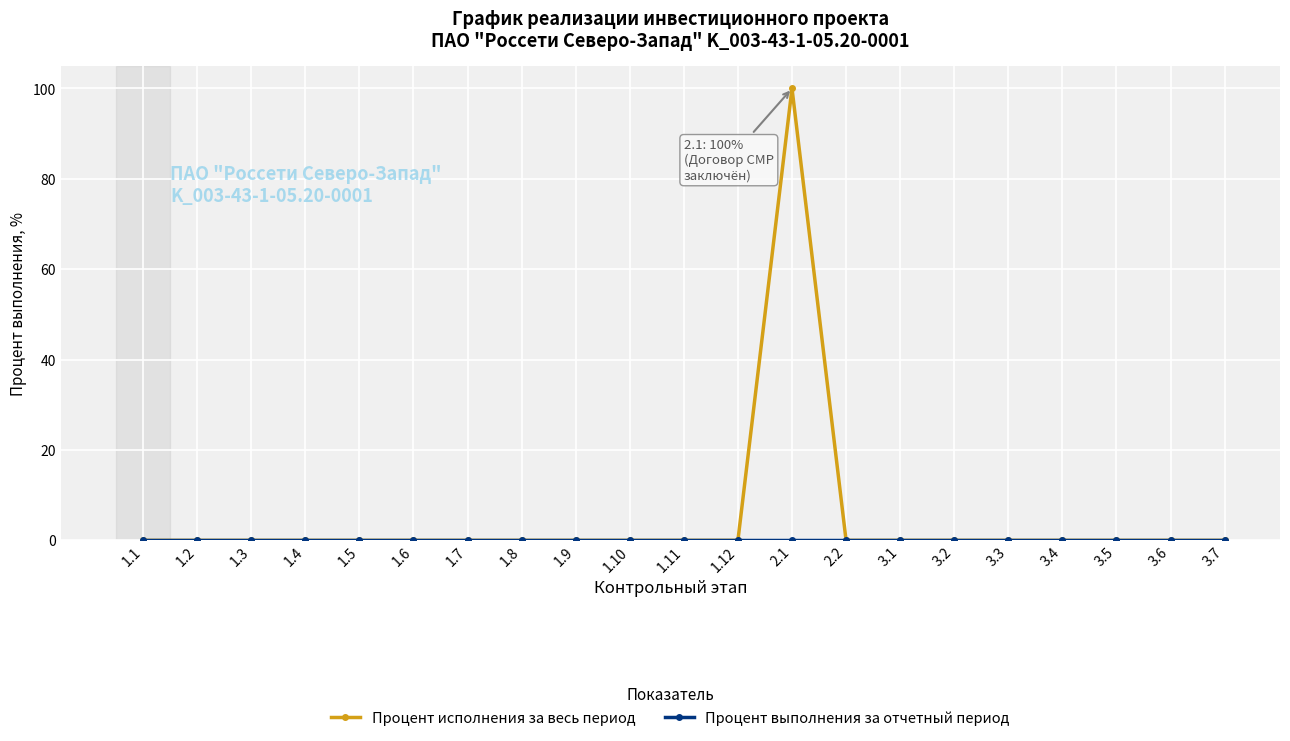

At which category is the sum across all series the highest?

2.1